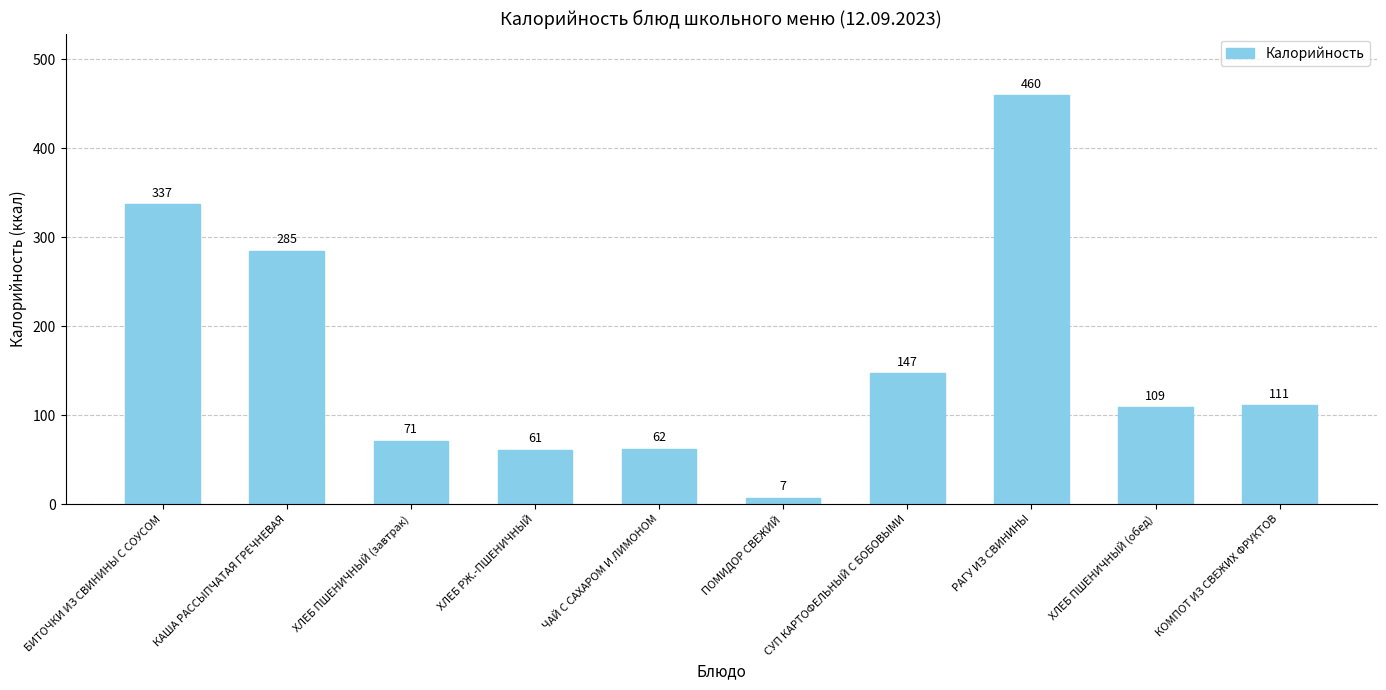

Are the bars horizontal?

No